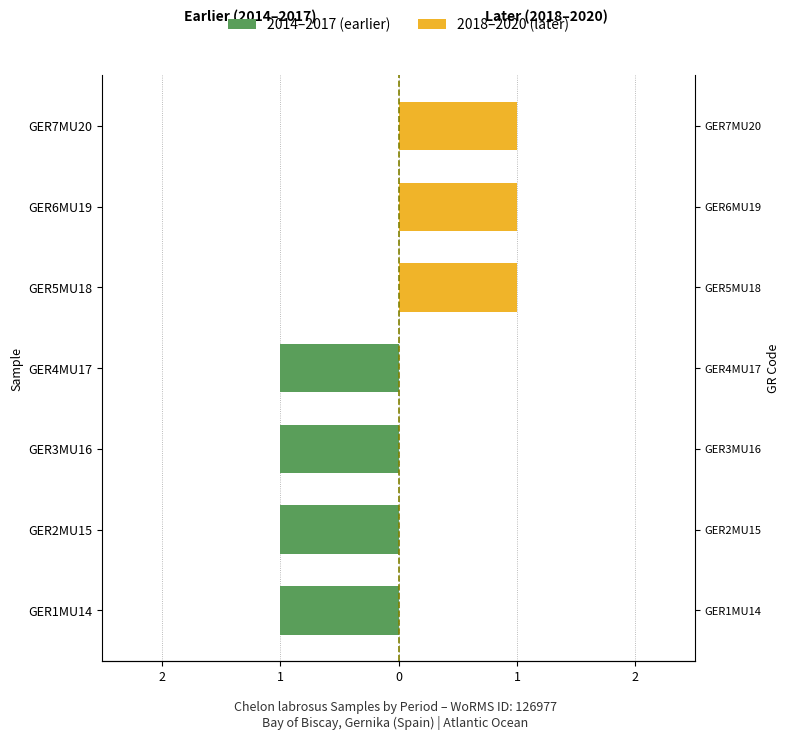

What is the label of the 4th bar from the right?

GER4MU17